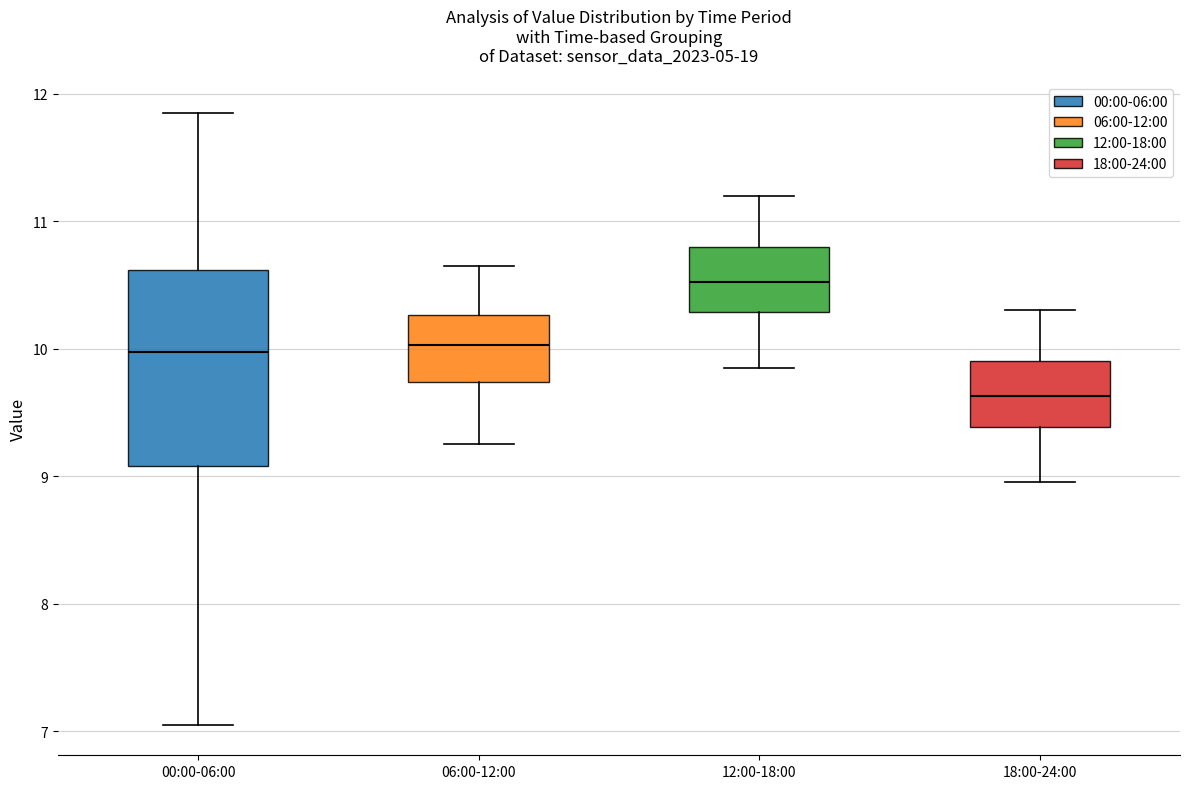

Comparing the boxes themselves (not the whiskers), which one is the tallest?

00:00-06:00